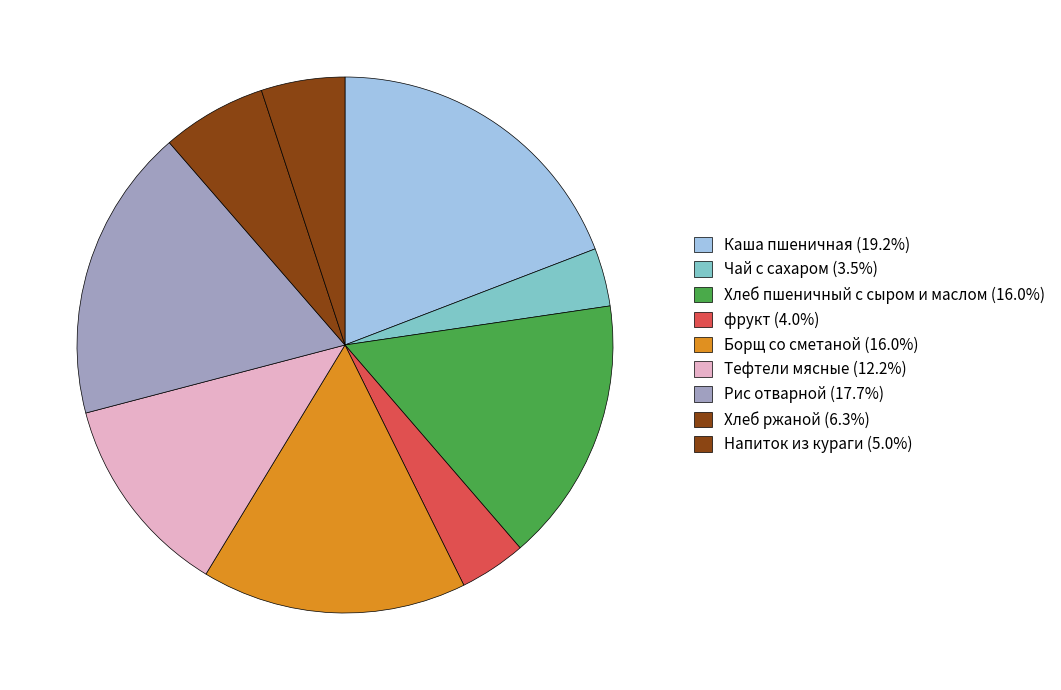

How many segments does this pie chart have?

9